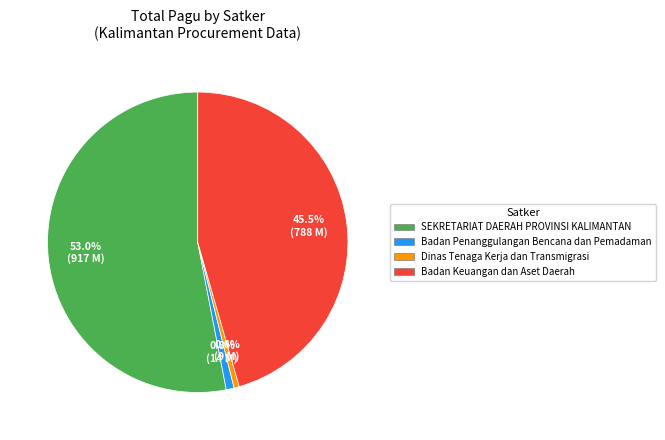

Which slice is the largest?

SEKRETARIAT DAERAH PROVINSI KALIMANTAN